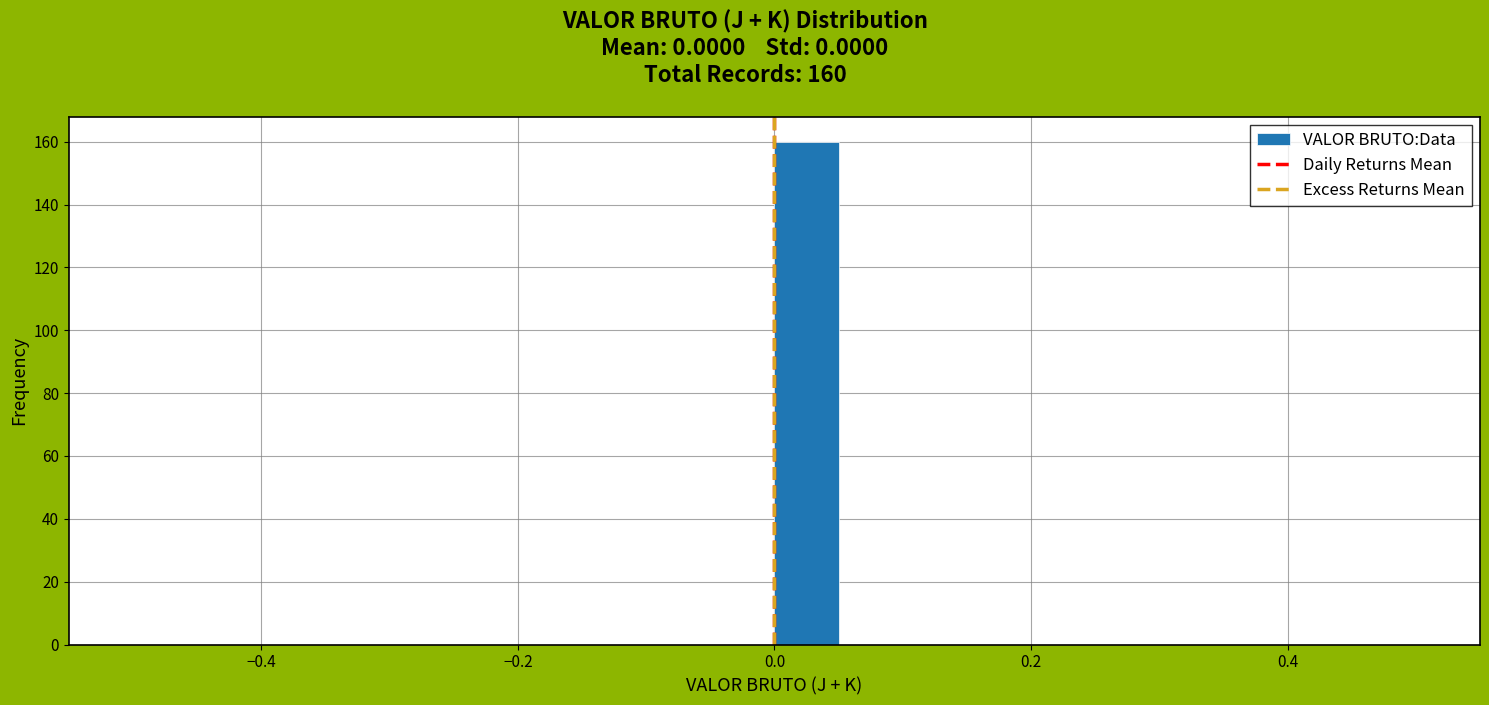

Around what value on the x-axis is the tallest bar? Give the approximate position of its centre, as read against the axis.

0.02